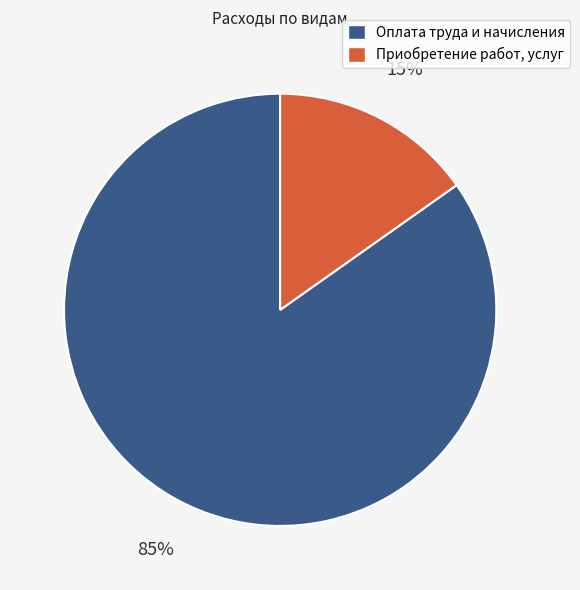

Combined, do Оплата труда и начисления and Приобретение работ, услуг account for over 50%?

Yes